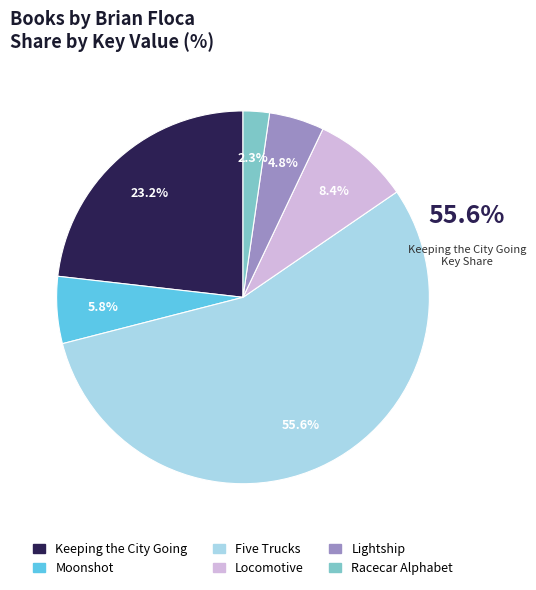

To the nearest percent, what is the difference between the largest and smallest slice percentages?

53%